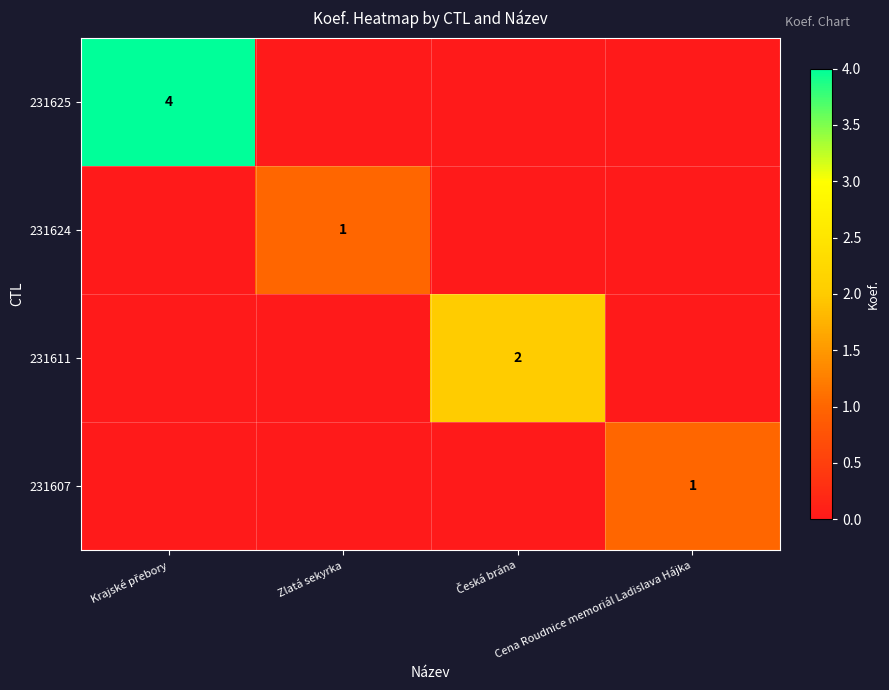

Between Cena Roudnice memoriál Ladislava Hájka and Zlatá sekyrka, which is larger?

Cena Roudnice memoriál Ladislava Hájka